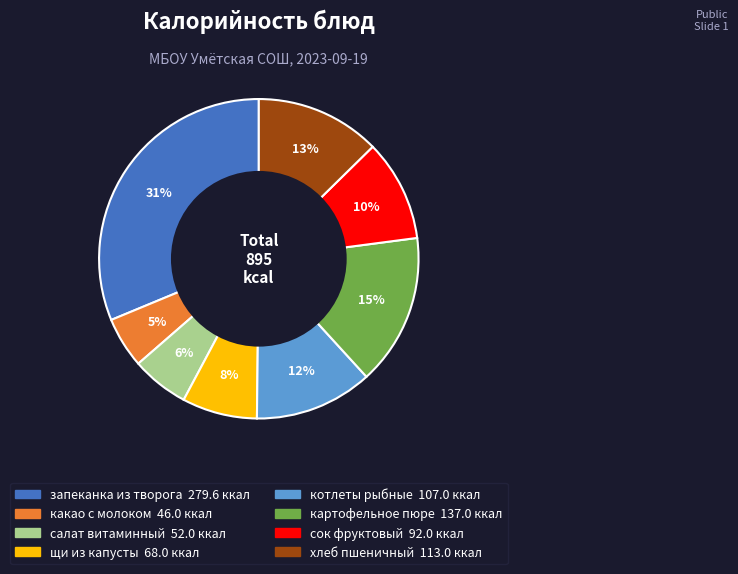

What is the ratio of the value at хлеб пшеничный to the value at запеканка из творога?

0.4